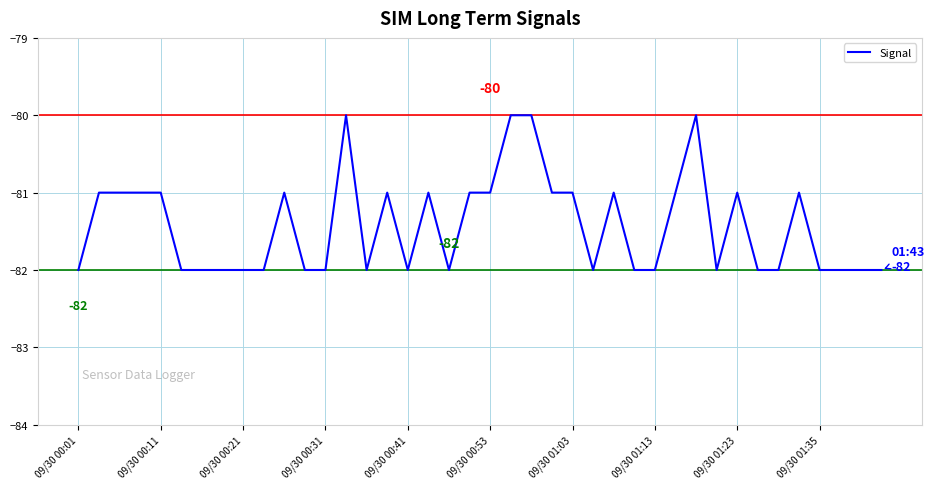

What is the difference between the maximum and second lowest values?

2